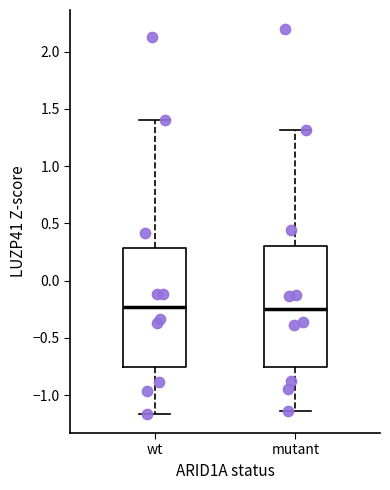

Reading left to right, transcribe this box plot: for each box, give where its median line is, the range the box spans, and where its two whiskers end, as read against the y-axis. The values are not printed on the chart, so give them approximately, as read against the axis.

wt: median -0.25, box -0.75 to 0.30, whiskers -1.15 to 1.40
mutant: median -0.25, box -0.75 to 0.30, whiskers -1.15 to 1.30